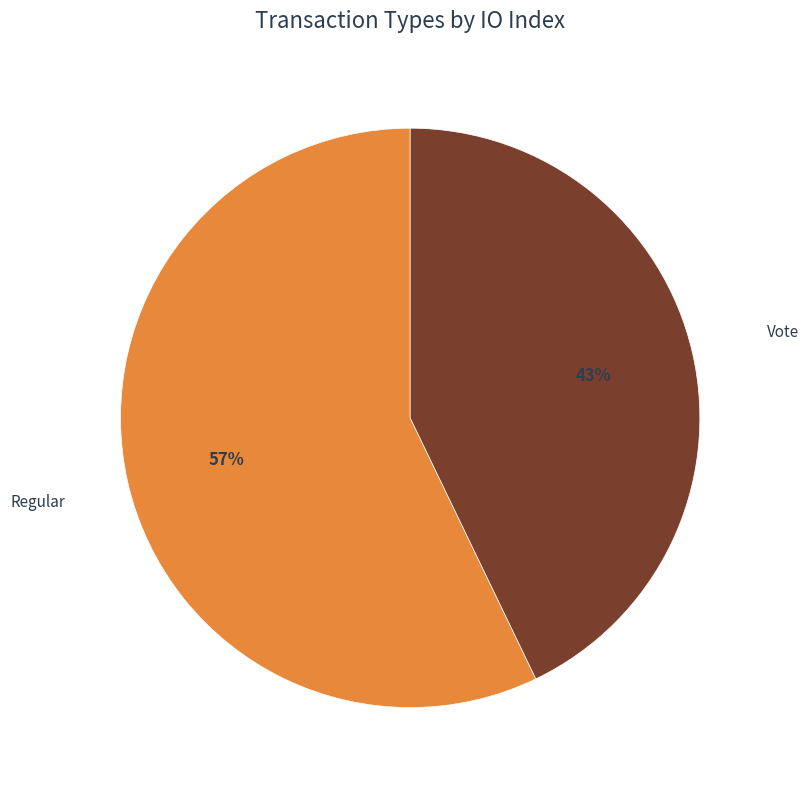

Is there any slice that represents more than half of the pie?

Yes